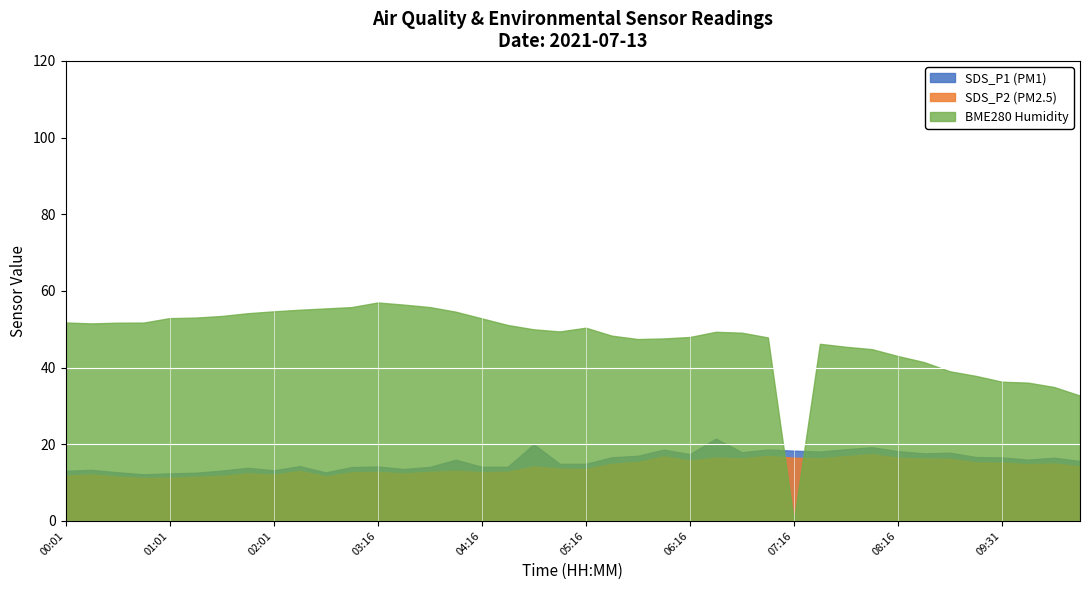

Which series has the widest spread of values?

BME280 Humidity